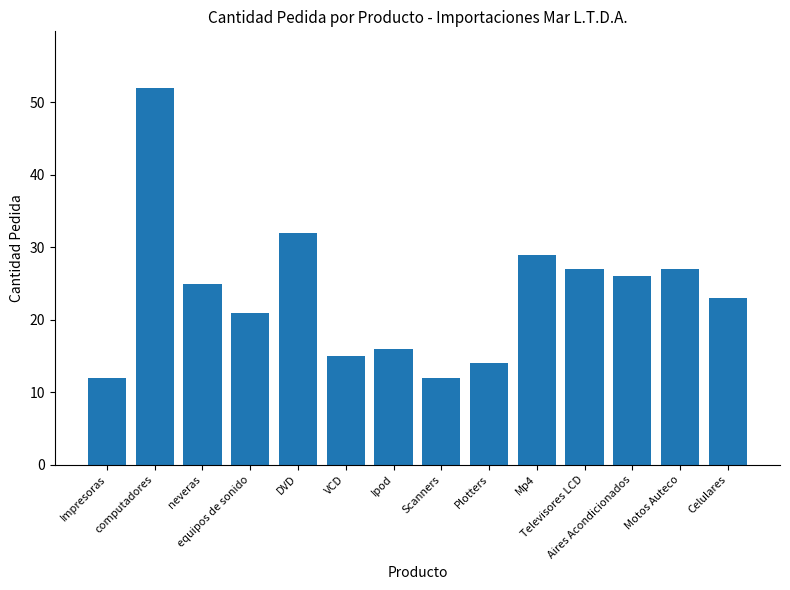

What is the sum of all values?

331